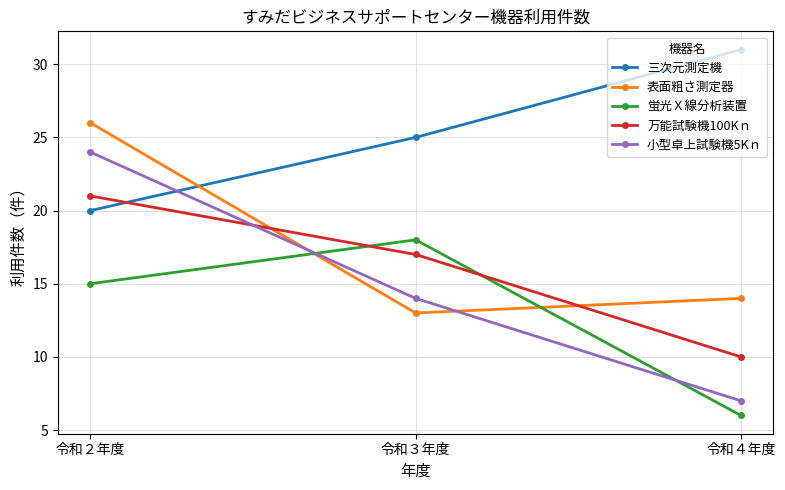

What is the difference between the highest and lowest values at 令和３年度?

12